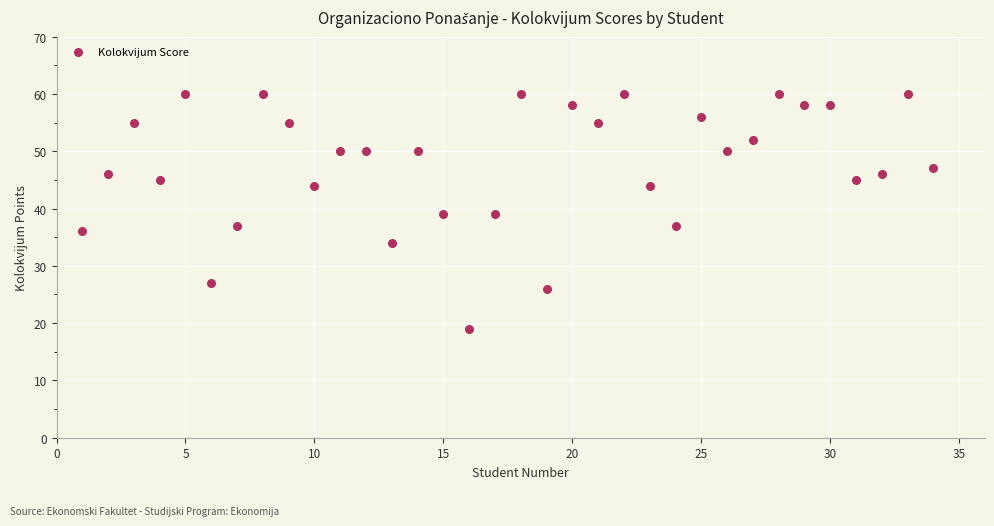

What is the range of X values (max minus min)?

33